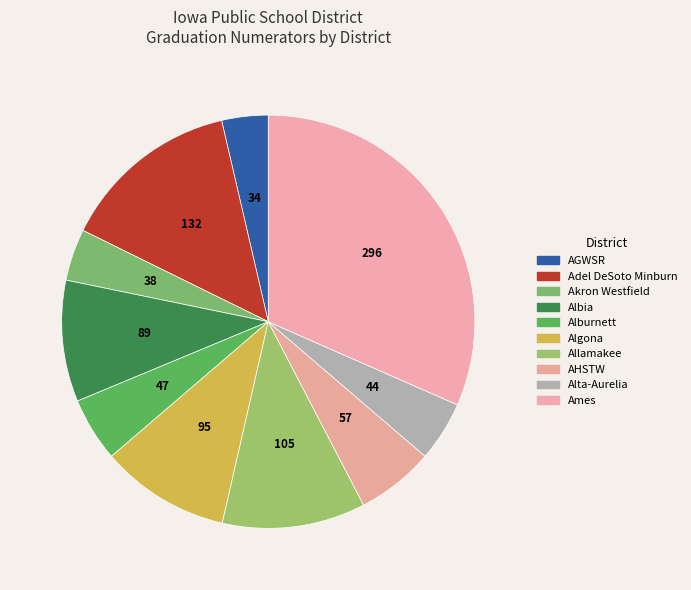

Does Alta-Aurelia represent more than half of the total?

No